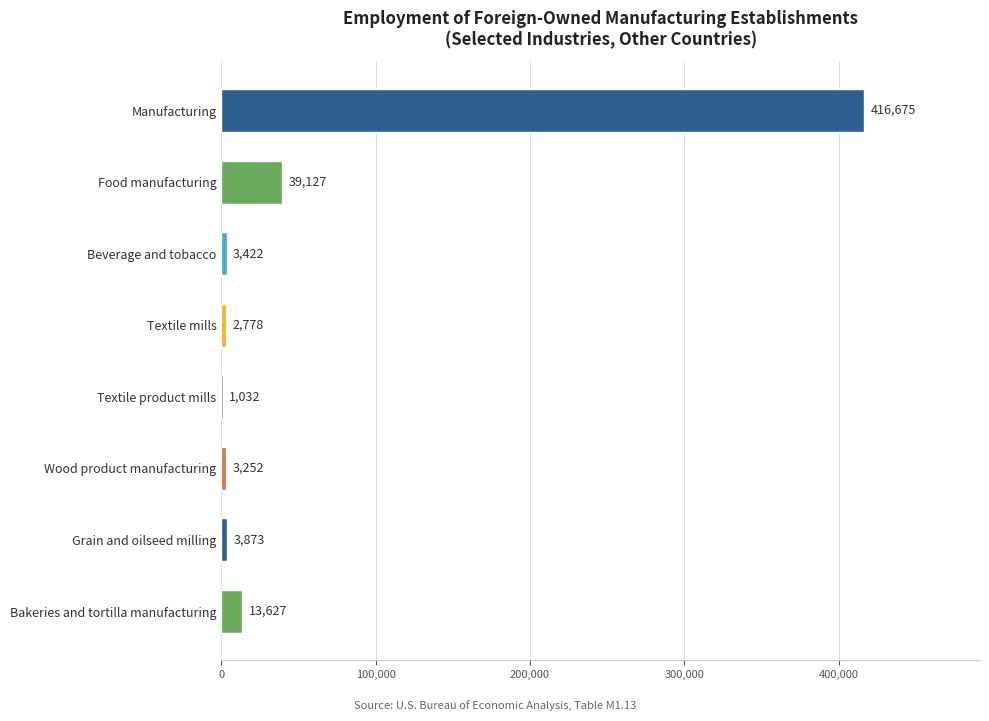

Is it true that the value at Bakeries and tortilla manufacturing is 13627?

True